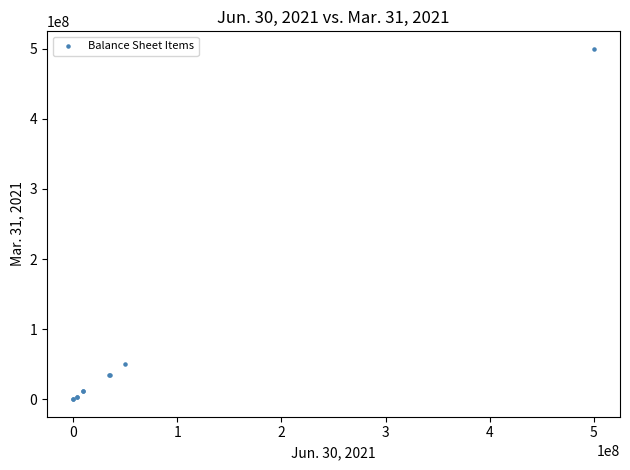

What Y value in the scatter plot is closest to 250000000?

50000000.0